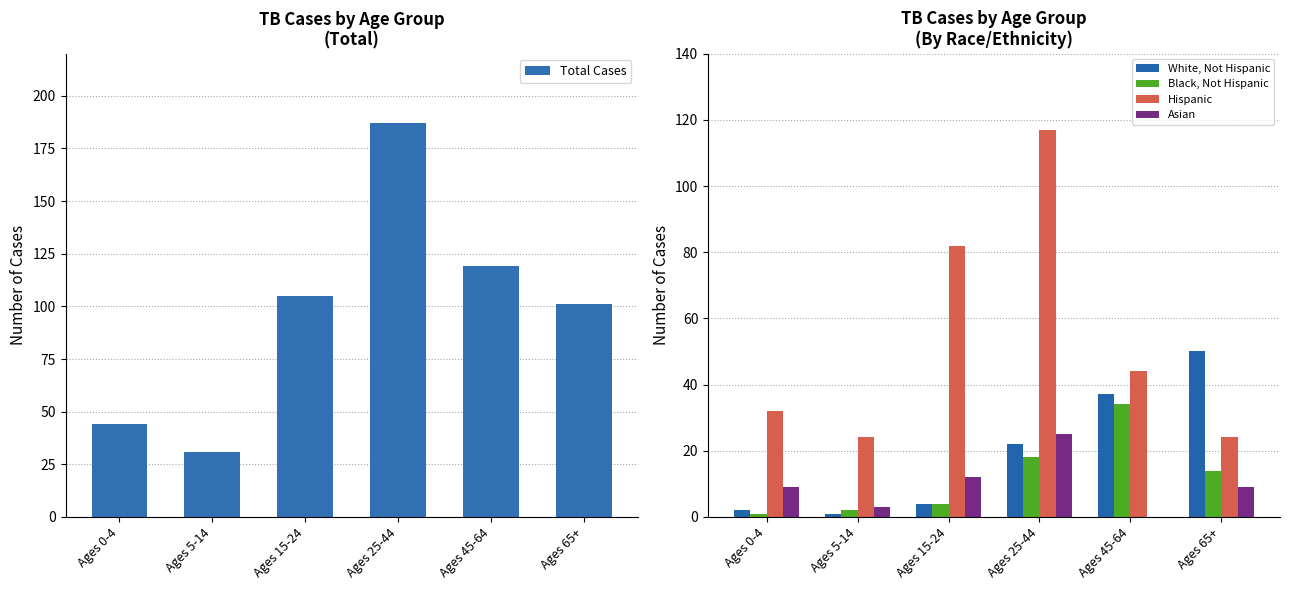

What is the difference between the maximum and minimum values in the Black, Not Hispanic series?

33